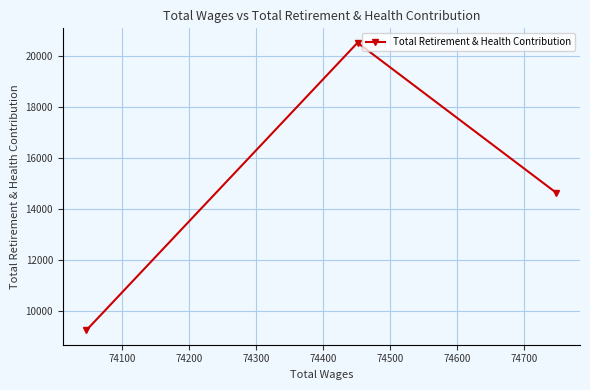

What is the value of the 3rd point from the left?

14630